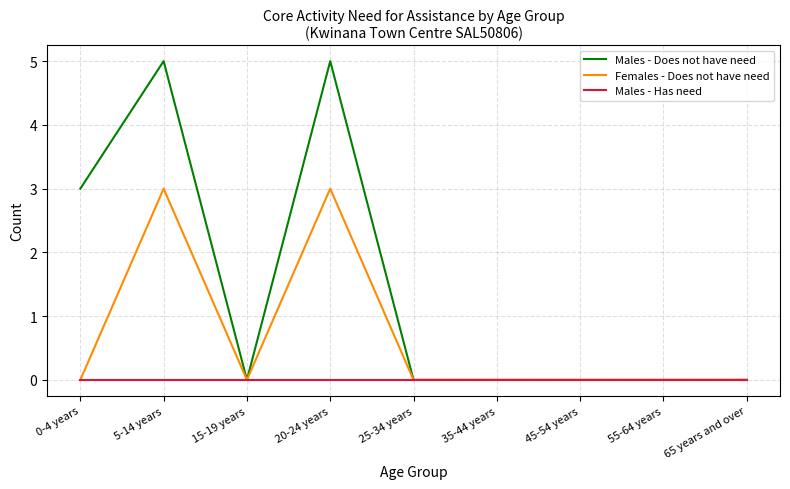

Where is Males - Does not have need nearest to the value 2?

0-4 years